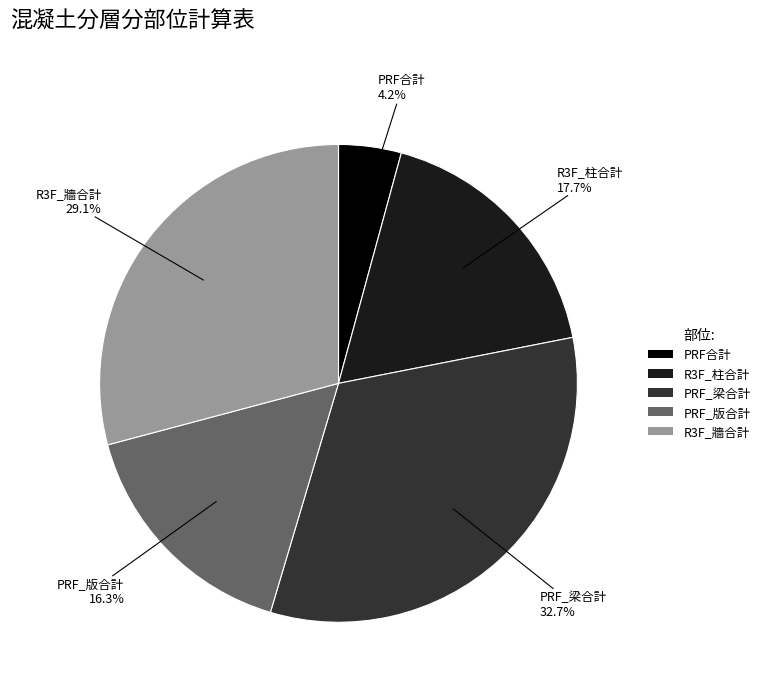

Does PRF_版合計 account for over 50% of the chart?

No